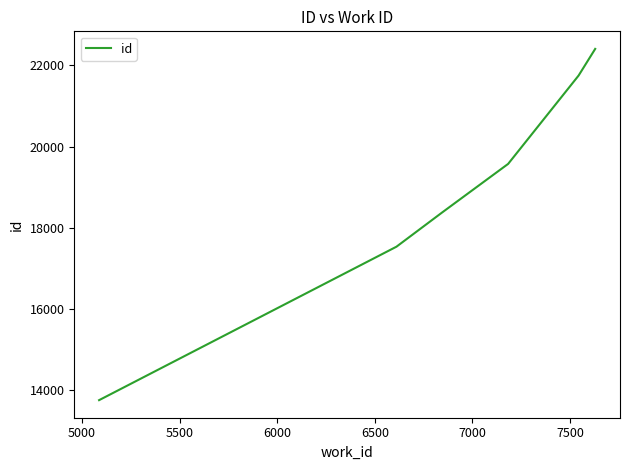

What is the difference between the maximum and minimum values?

8646